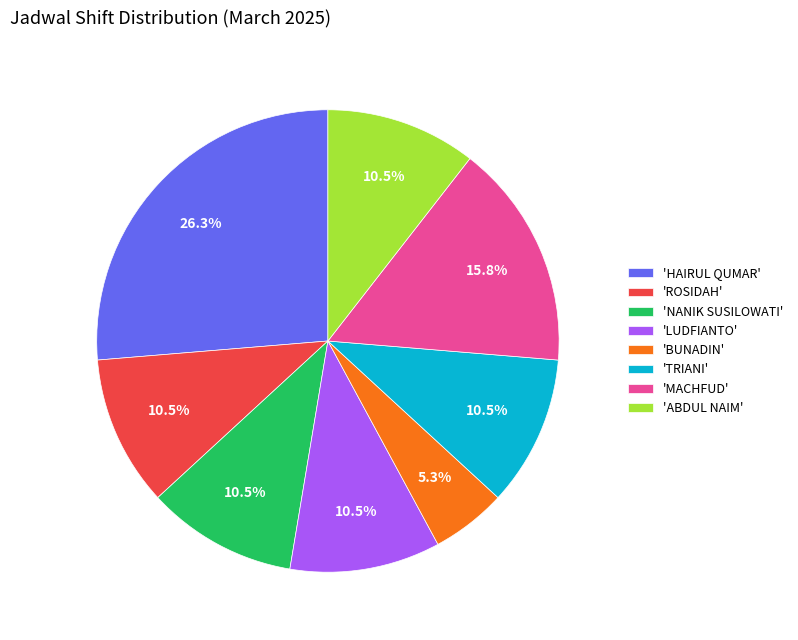

Does any single category account for the majority?

No